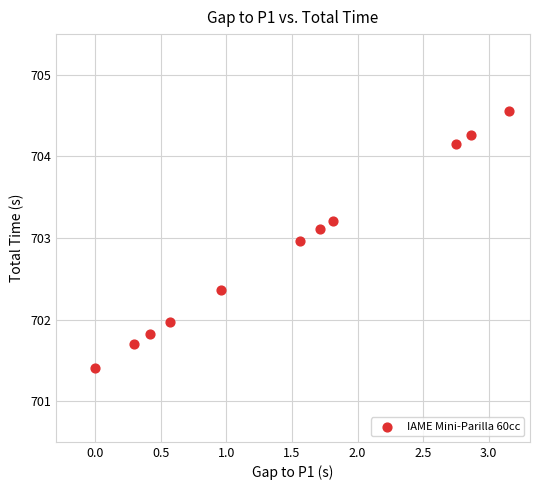

What is the range of Y values (max minus min)?

3.2